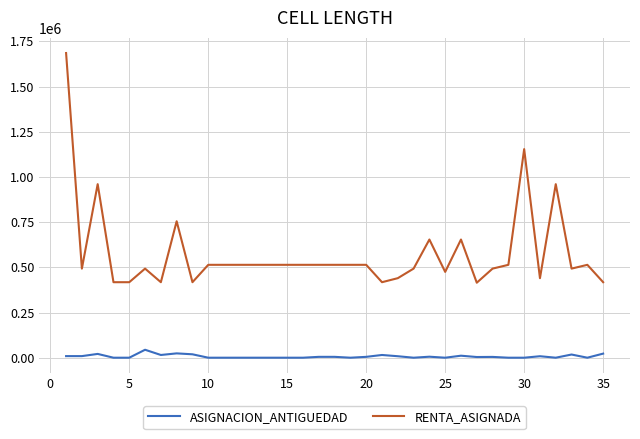

What is the sum of all ASIGNACION_ANTIGUEDAD values?

251052